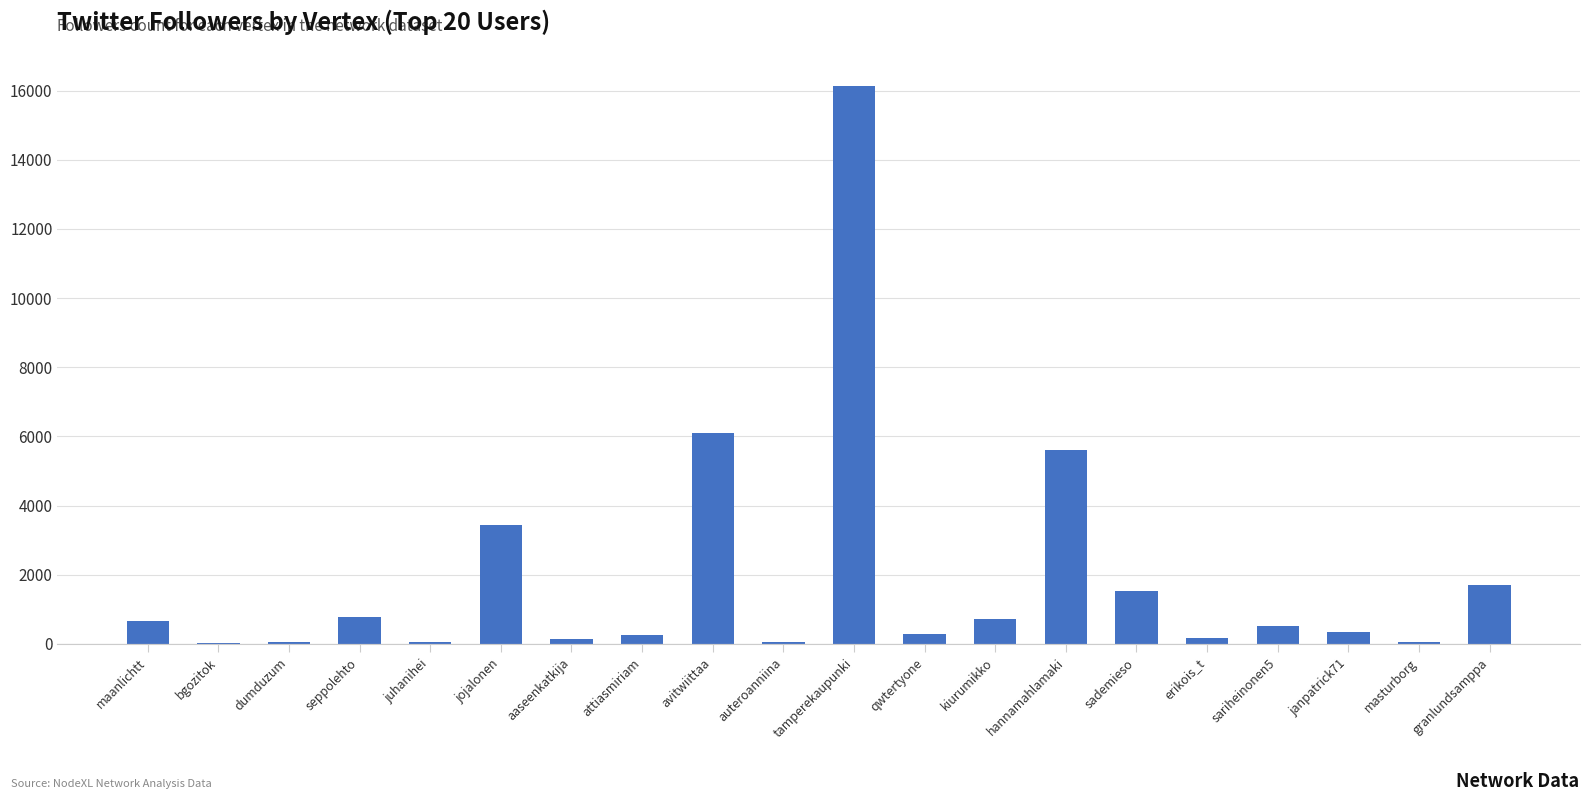

What is the difference between the values at sademieso and maanlichtt?

859